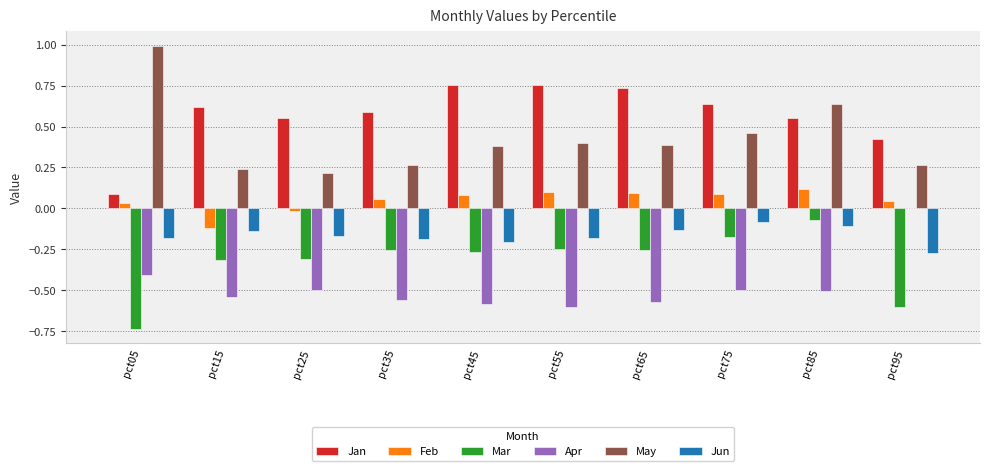

At which label does Apr first exceed 0?

pct95